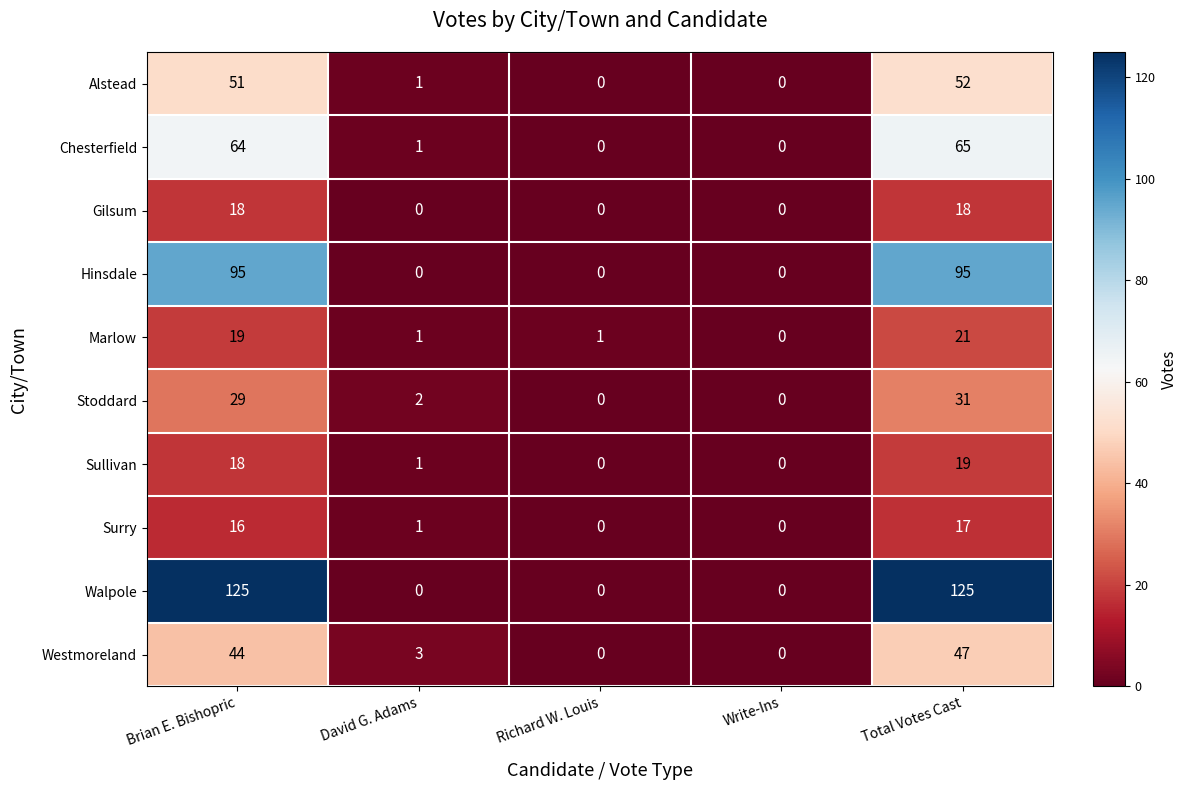

What is the average value of the Surry series?

7